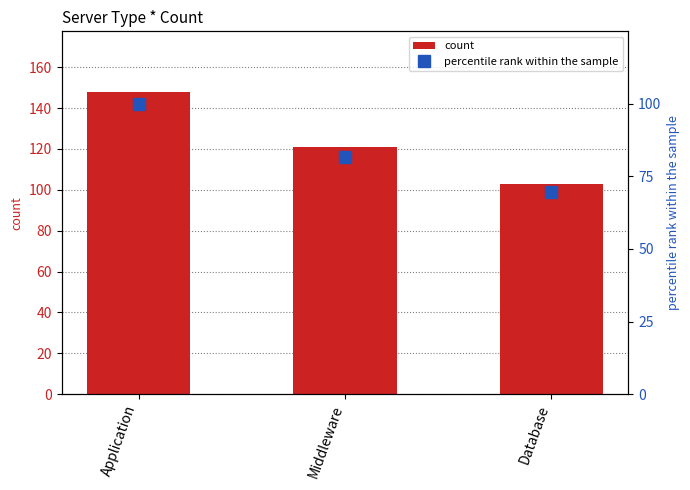

How many groups of bars are there?

3